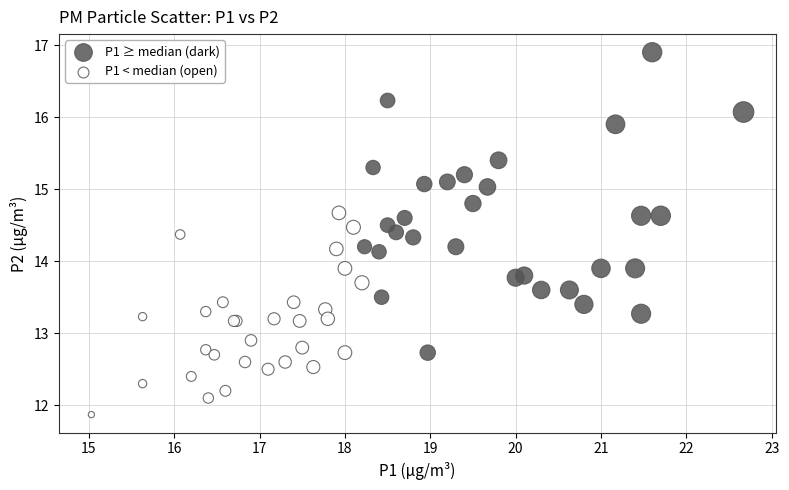

Which series reaches the maximum Y coordinate?

P1 ≥ median (dark)